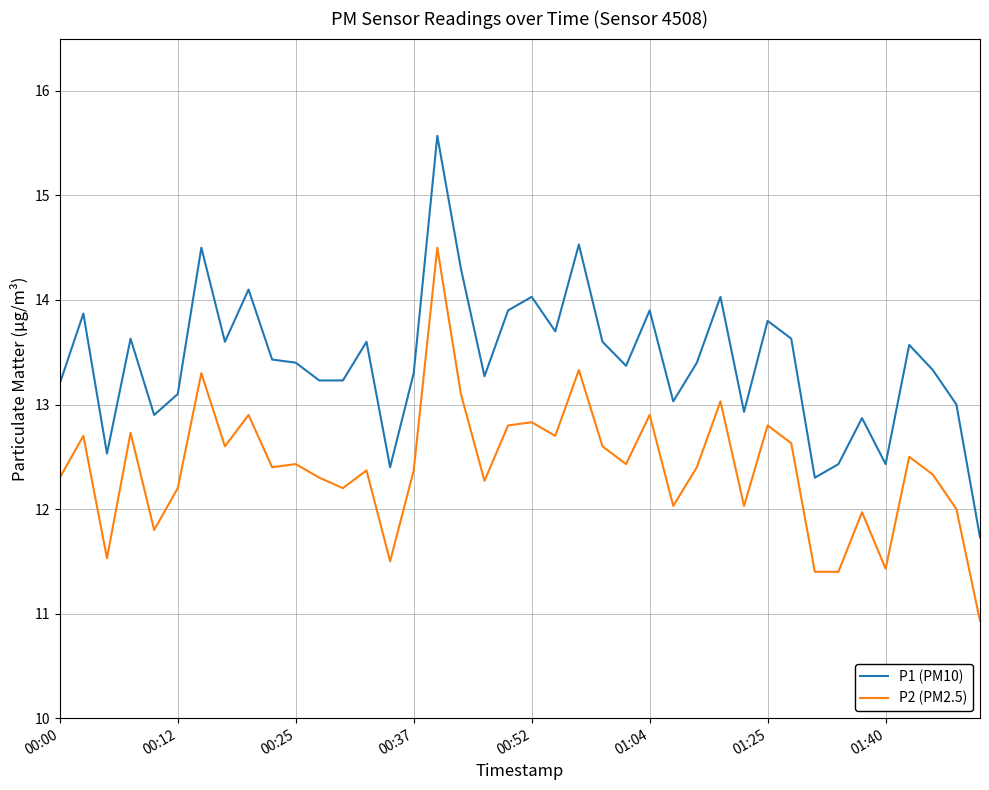

True or false: P2 (PM2.5) and P1 (PM10) cross at least once.

False